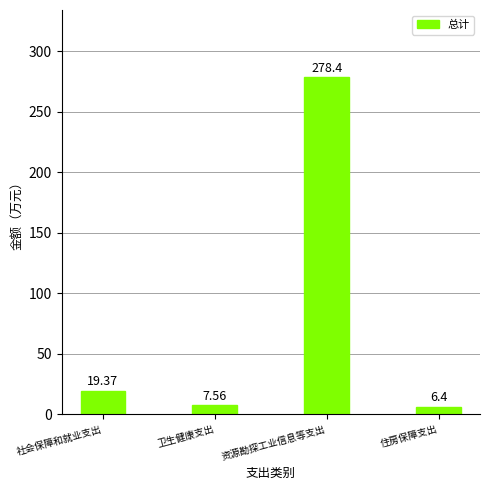

What is the change in value from 卫生健康支出 to 住房保障支出?

-1.2